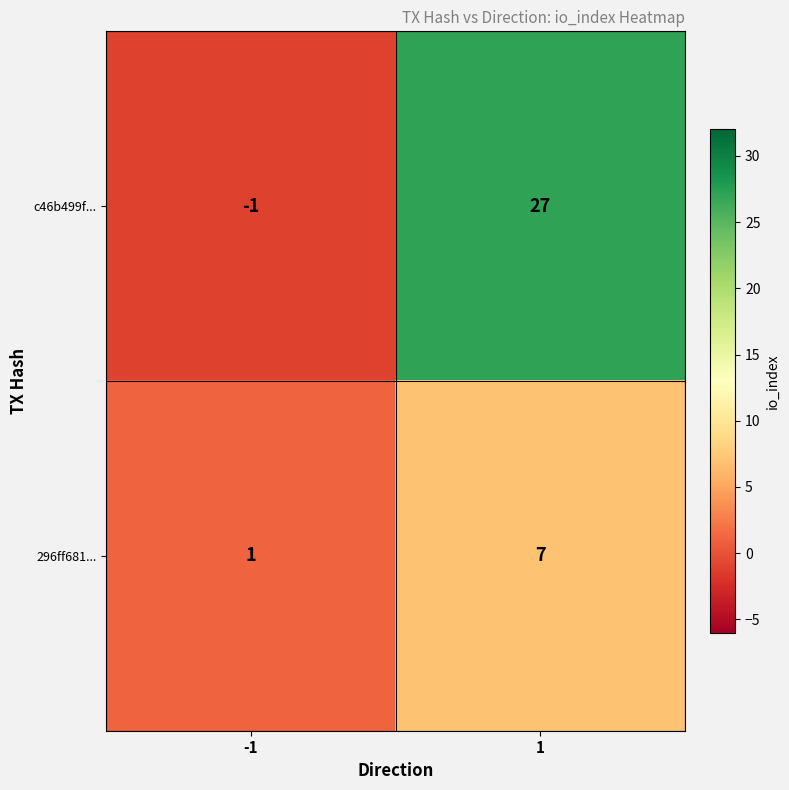

At which category is the sum across all series the highest?

1